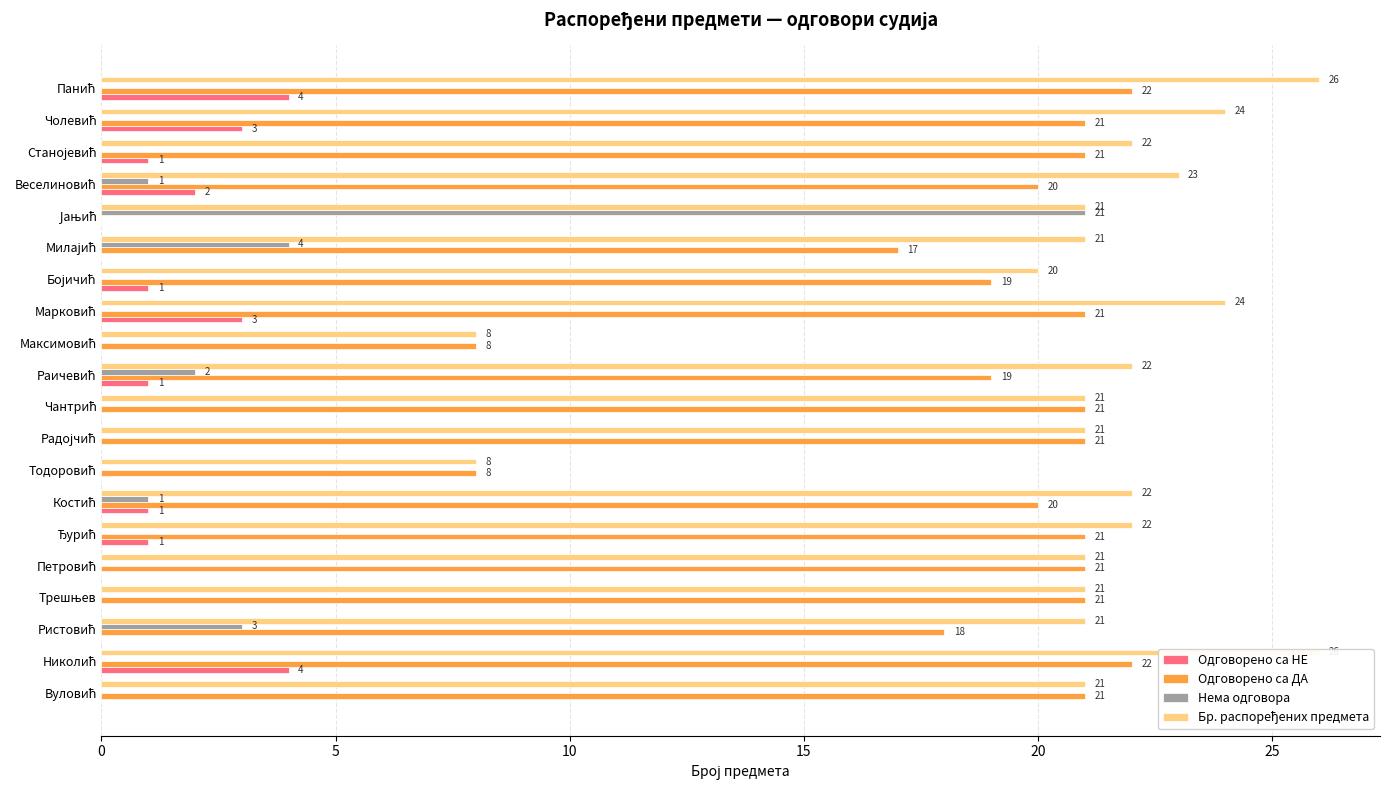

Count the number of categories in the chart.

20